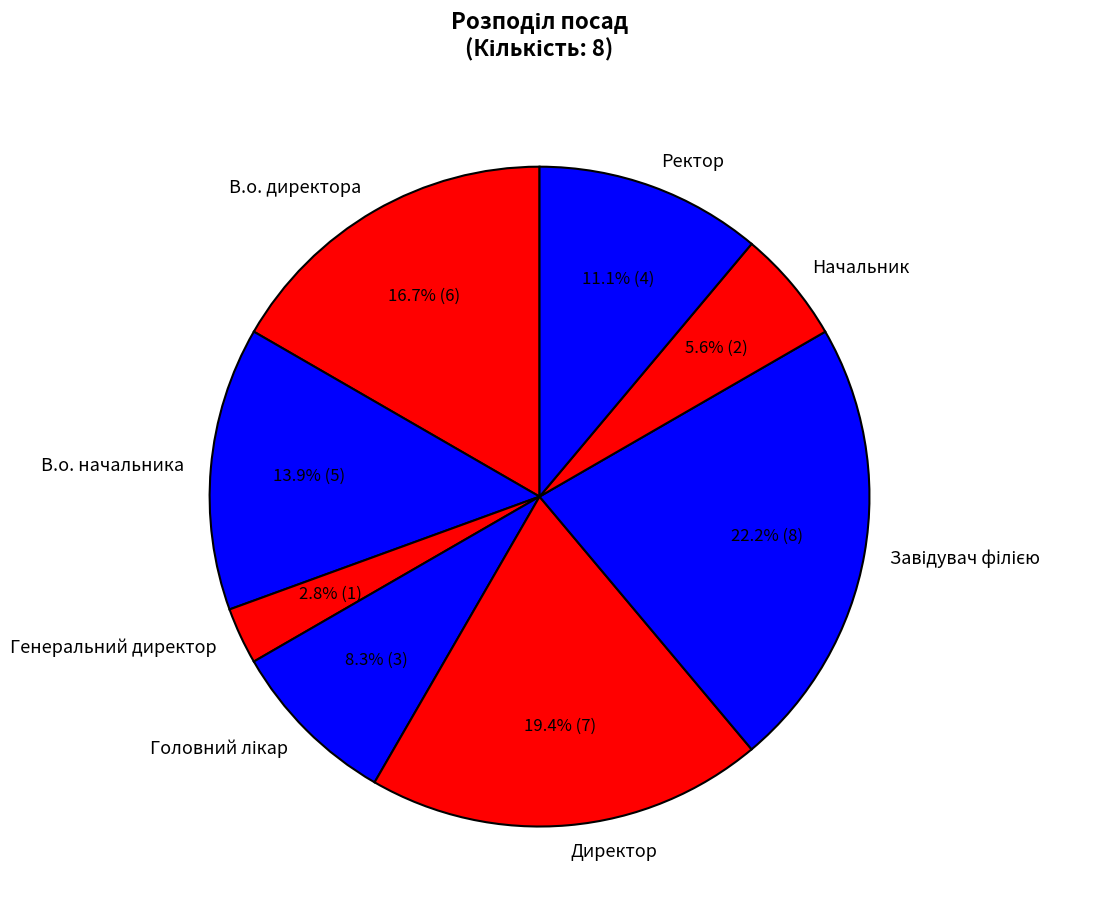

Which slice is the smallest?

Генеральний директор